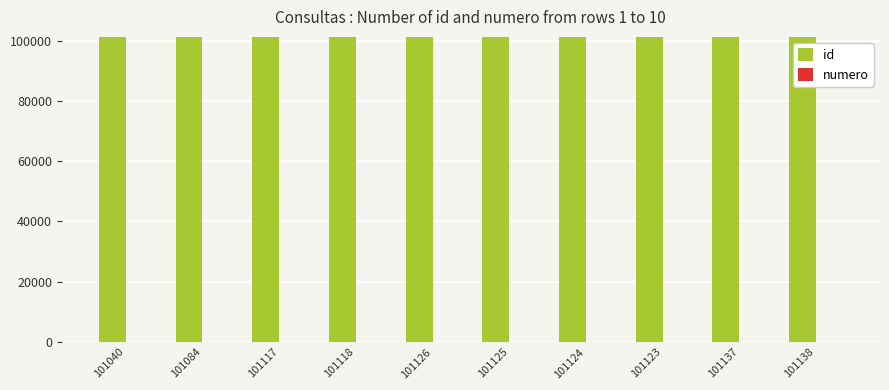

How many series are shown in this chart?

2